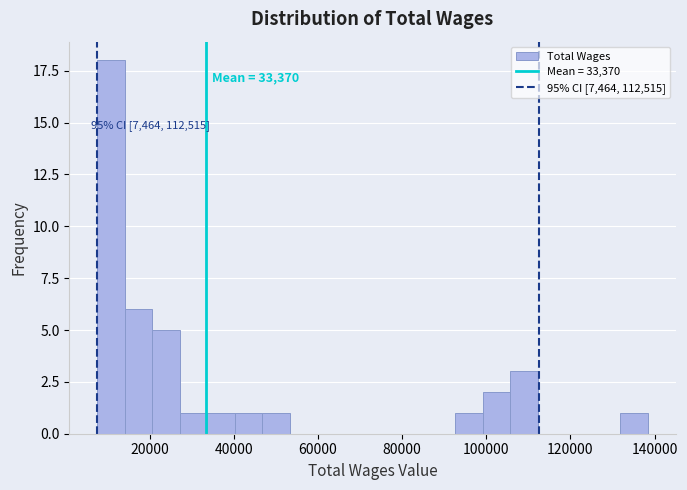

Around what value on the x-axis is the tallest bar? Give the approximate position of its centre, as read against the axis.

10000